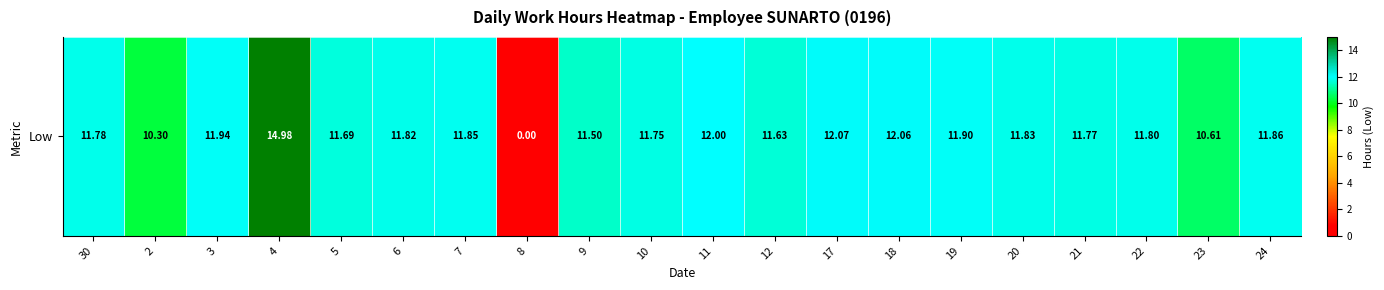

What is the average value?

11.3